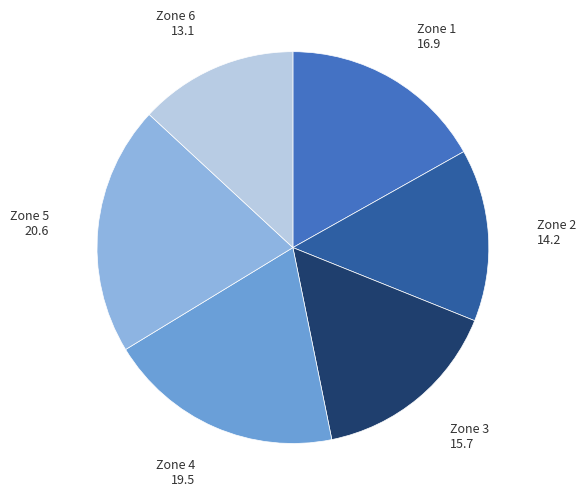

Is it true that Zone 1 is 17% of the pie?

True